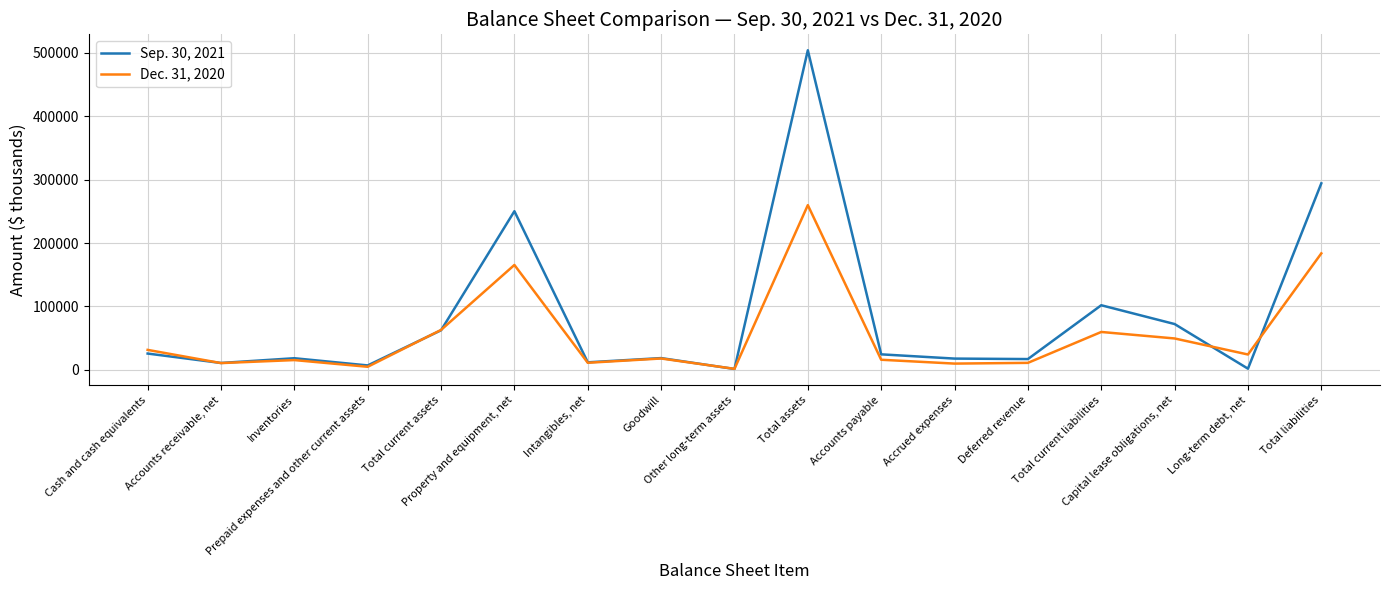

True or false: Sep. 30, 2021 has a value of 17177 at Deferred revenue.

True